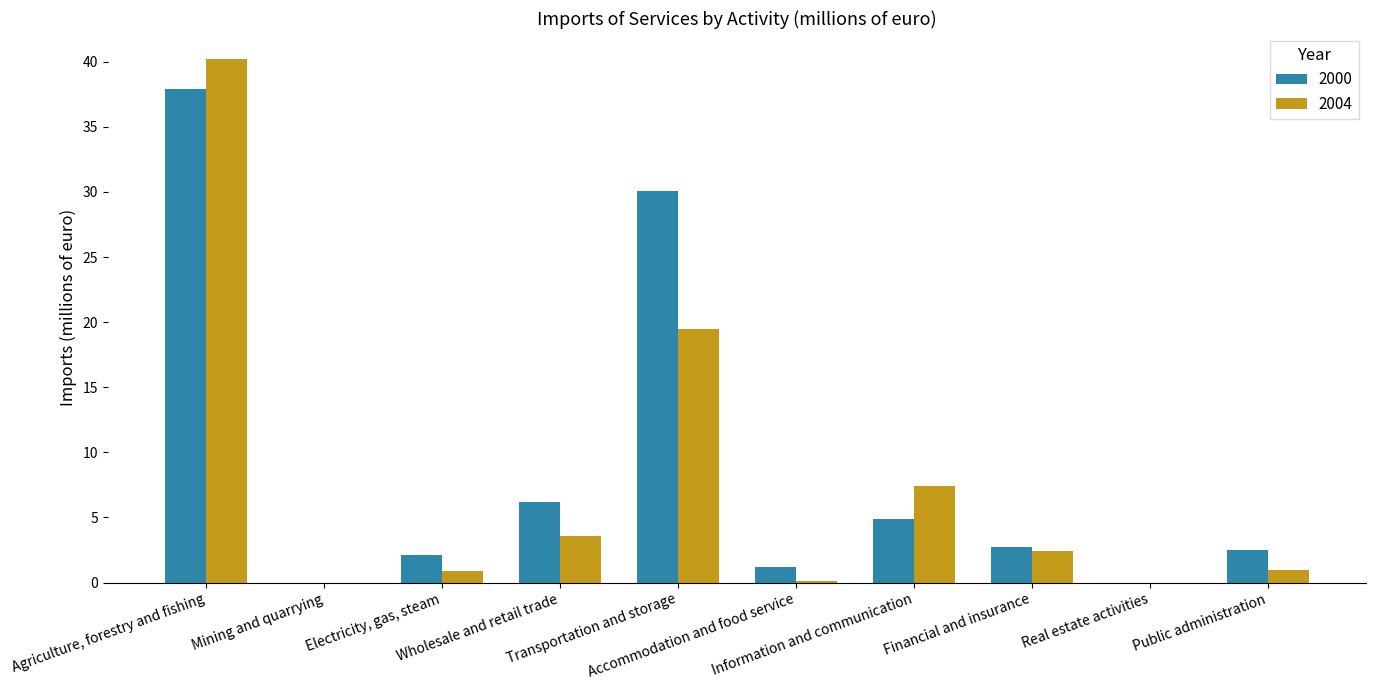

Is the value of 2000 at Agriculture, forestry and fishing greater than the value of 2004 at Transportation and storage?

Yes